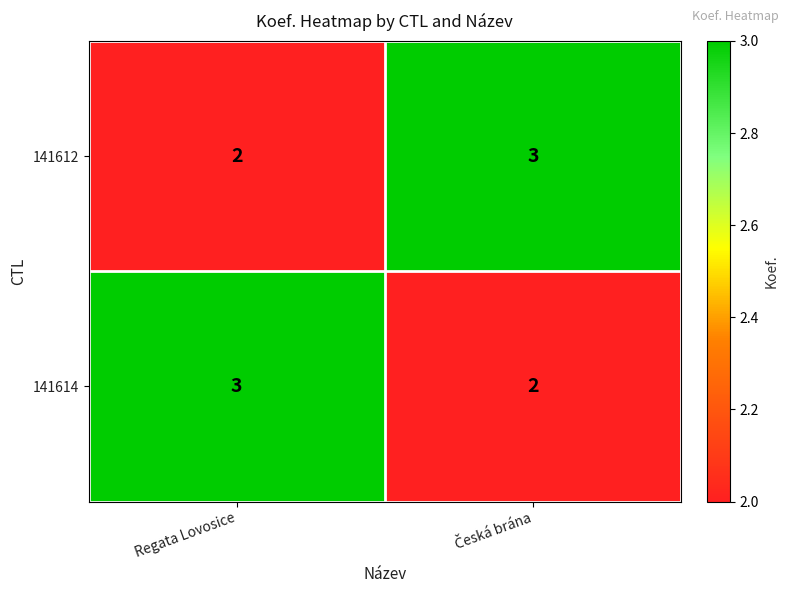

What is the maximum value shown in the chart?

3